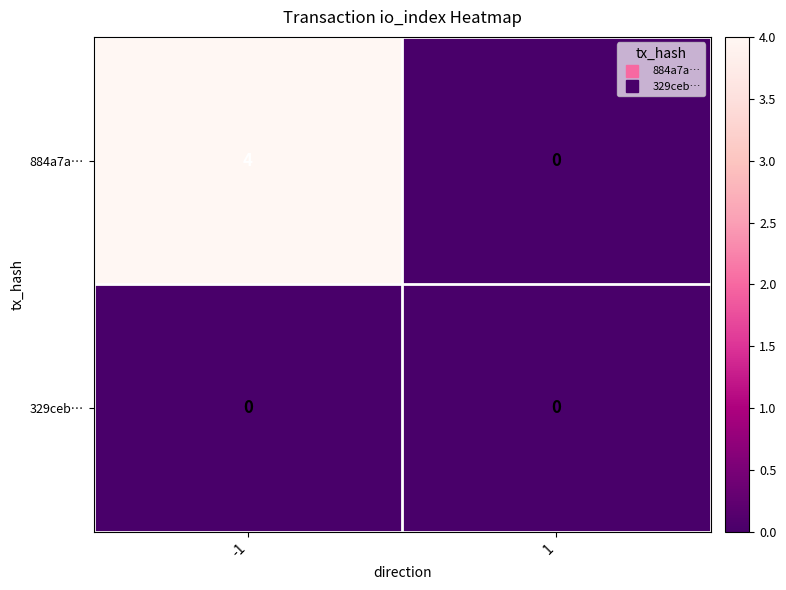

Which series has the largest range (max minus min)?

884a7a…